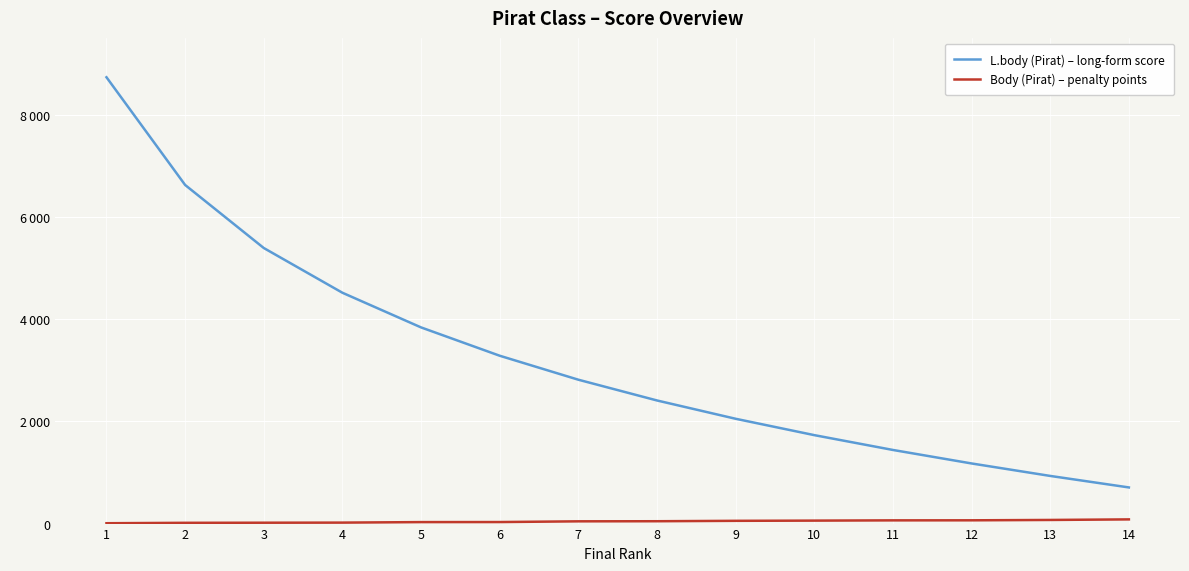

True or false: Body (Pirat) – penalty points and L.body (Pirat) – long-form score cross at least once.

False